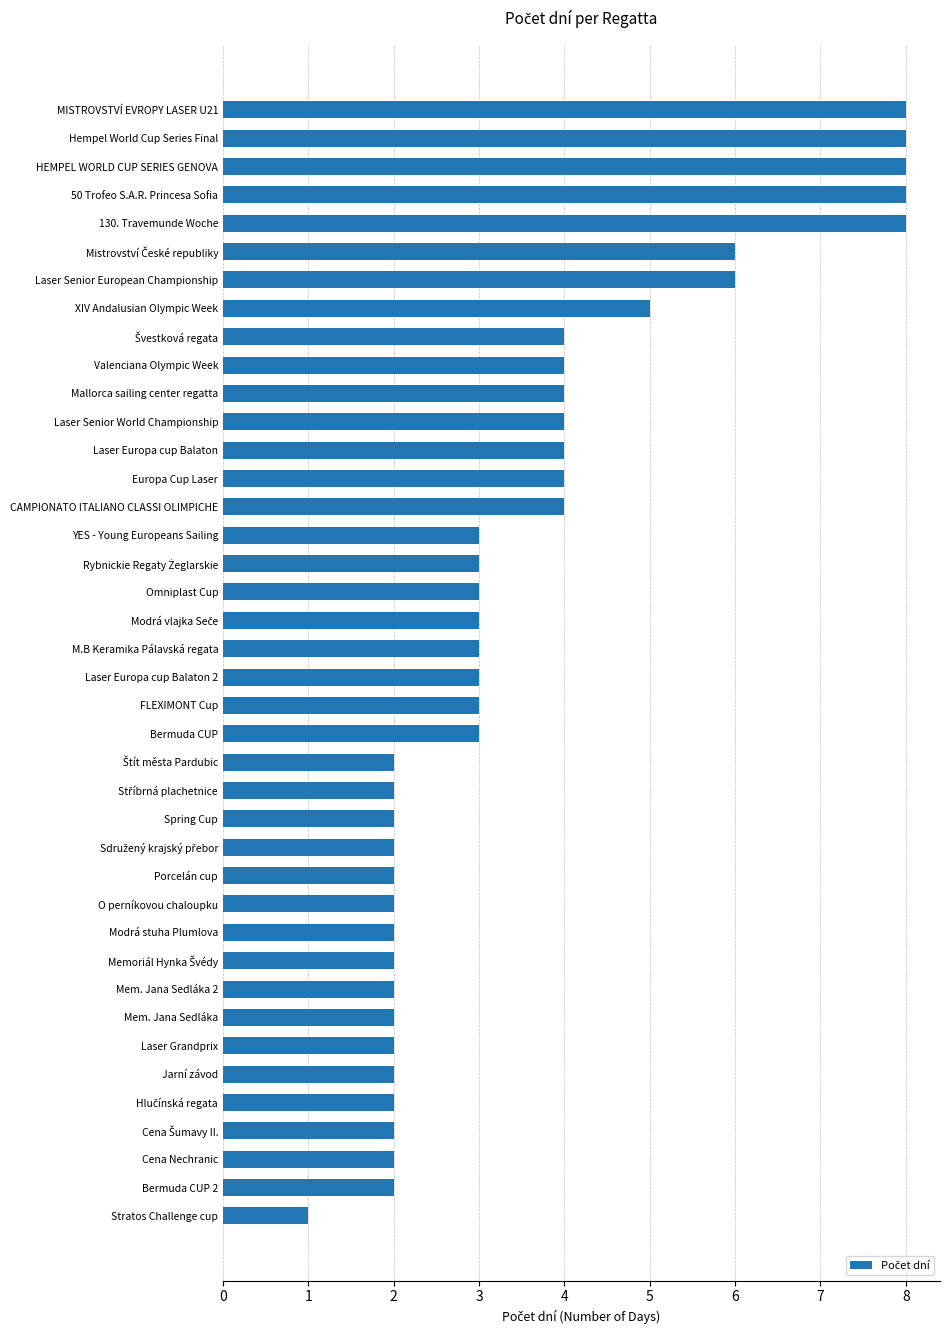

Is it true that the value at Europa Cup Laser is 4?

True